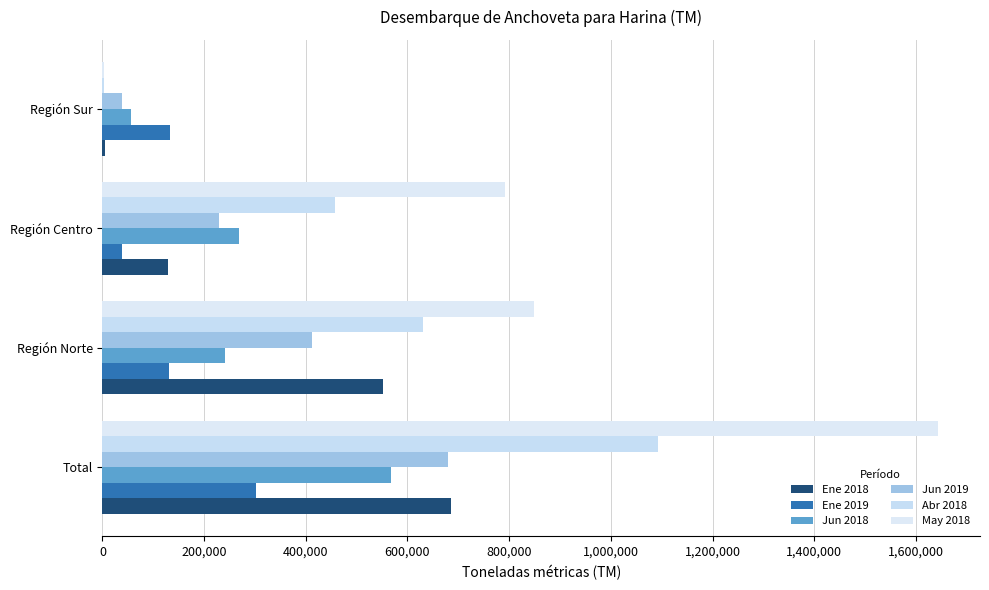

How many categories are shown in the chart?

4